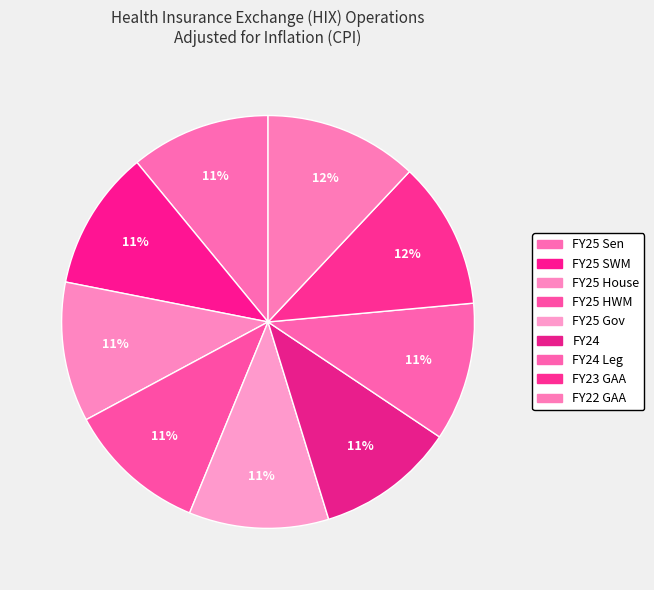

Count the number of slices in the pie.

9